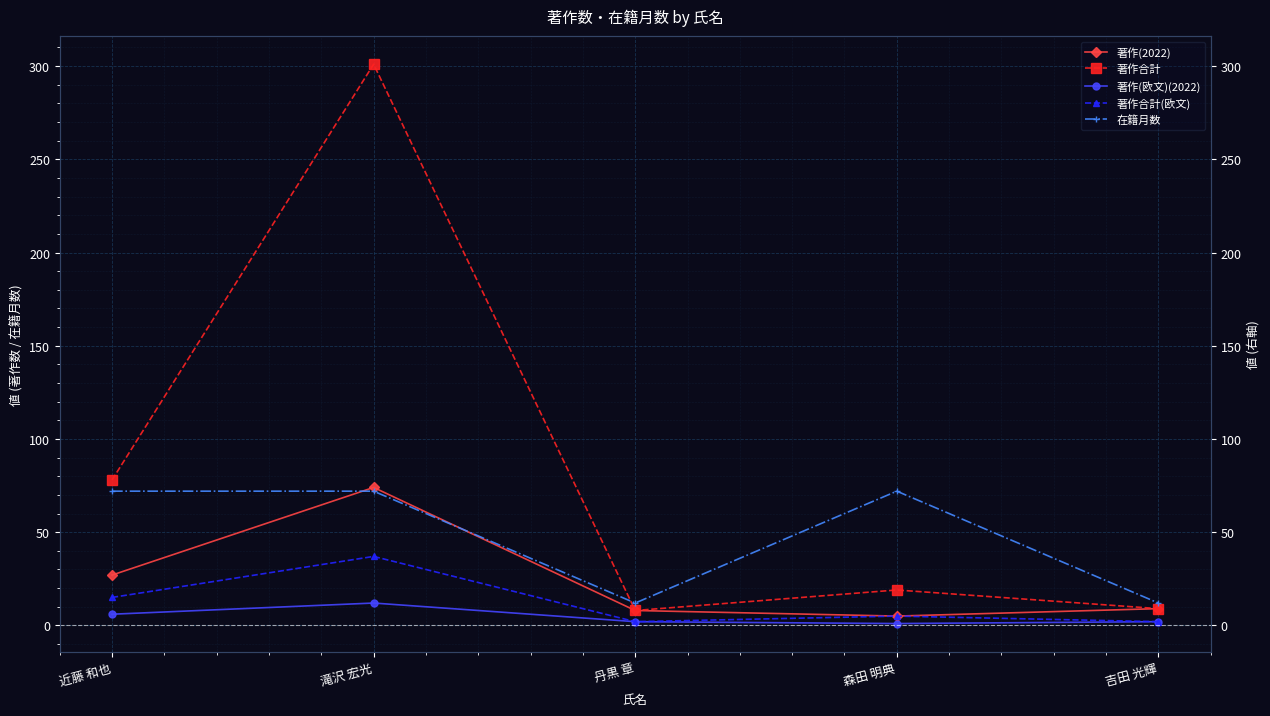

What is the maximum value for 著作(欧文)(2022)?

12